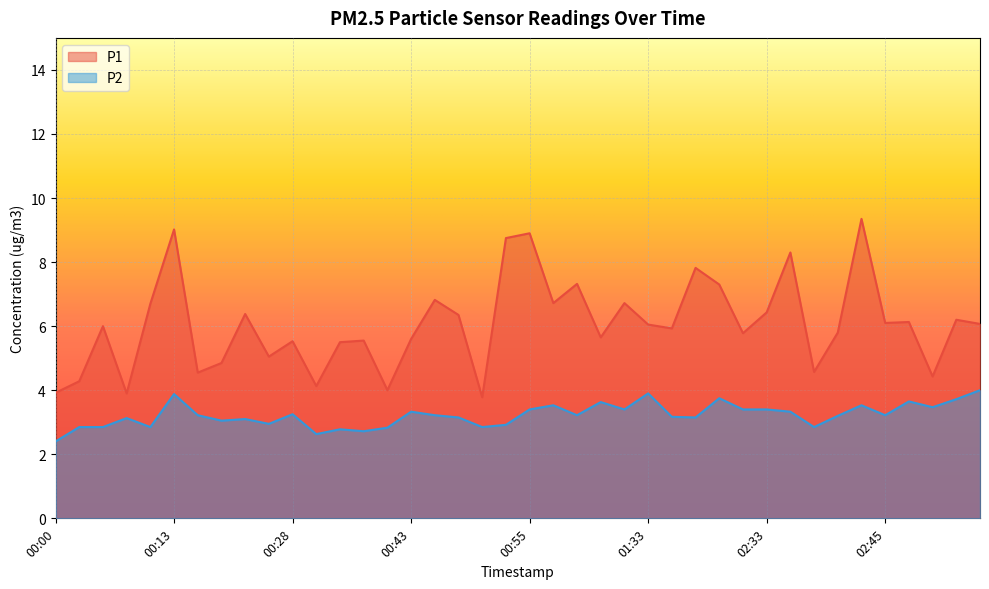

At which category does P2 reach its first local peak?

00:08